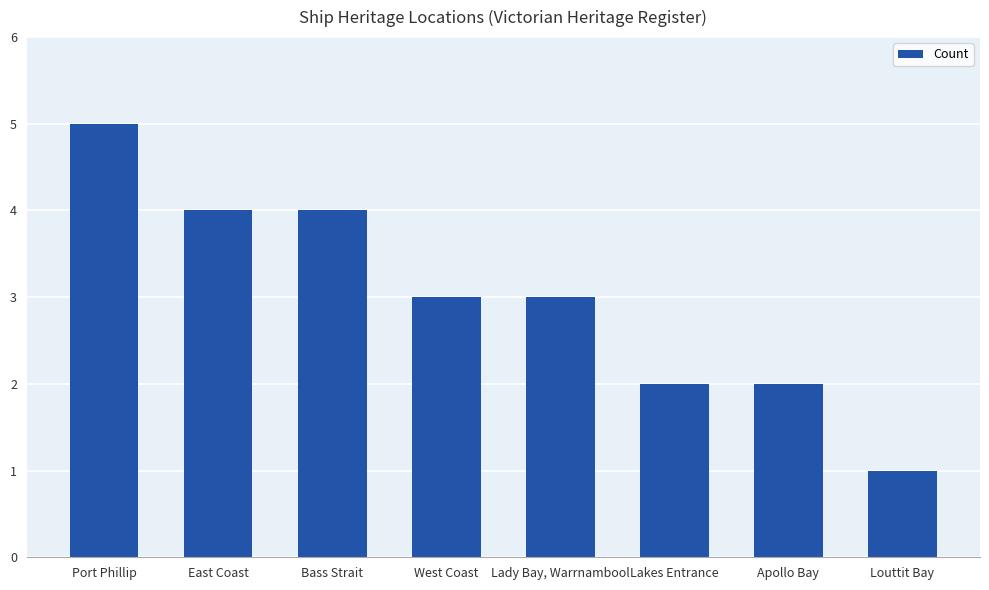

Is it true that the value at Apollo Bay is 2?

True